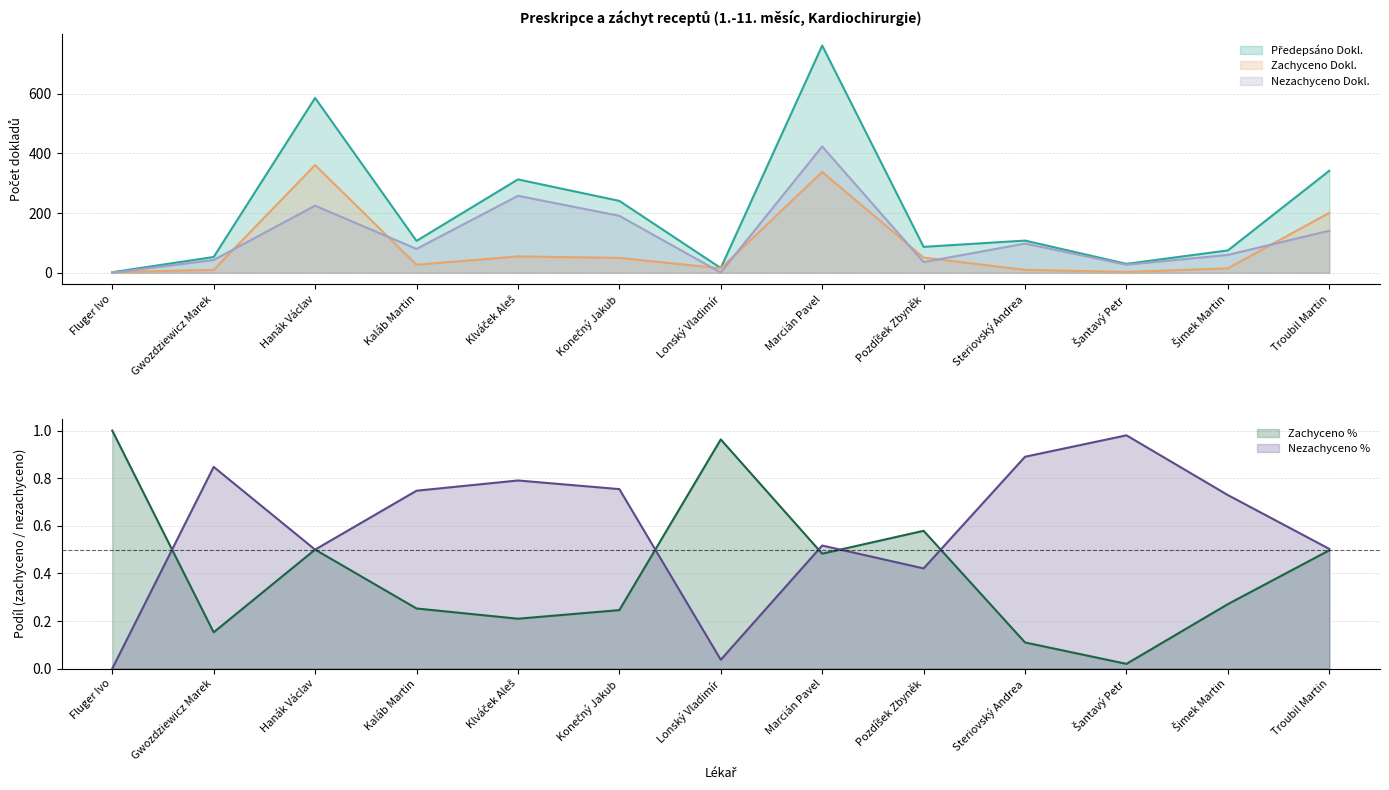

What is the label of the 3rd point from the right?

Šantavý Petr